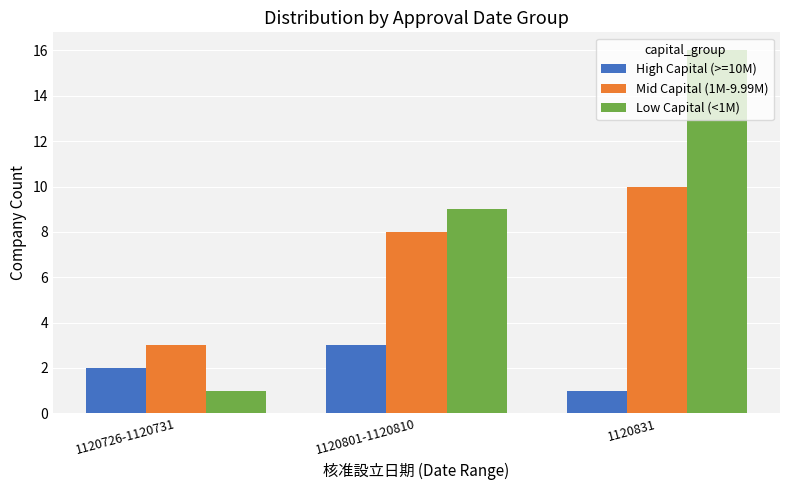

What is the total value across all series at 1120801-1120810?

20